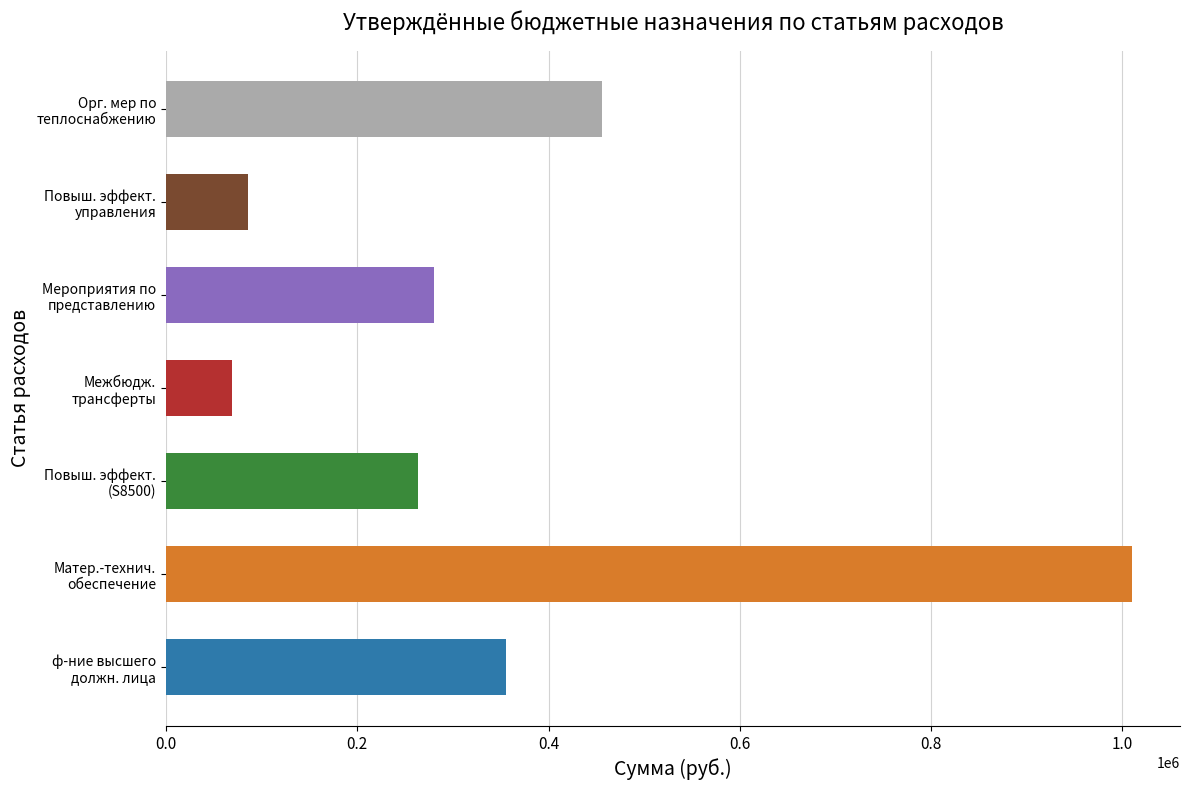

How many bars are there in total?

7